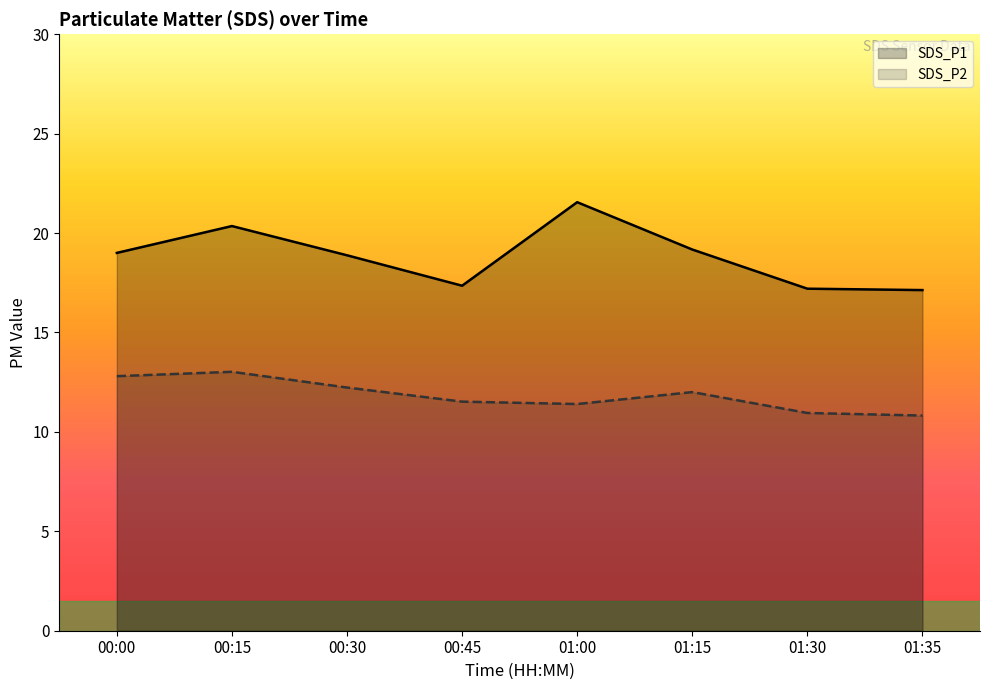

Is it true that SDS_P2 equals 10.9 at 01:30?

True